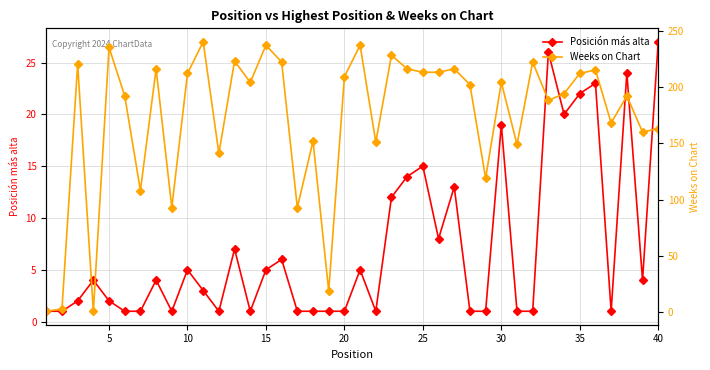

What is the difference between the maximum and minimum values in the Weeks on Chart series?

239